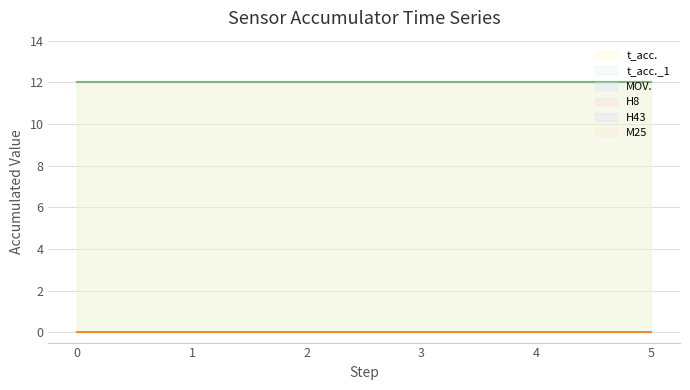

Reading left to right, what are all the values shown in this chart?

MOV.: 0	0	0	0	0	0	0	0	0	0	0	0	0	0	0
H8: 0	0	0	0	0	0	0	0	0	0	0	0	0	0	0
t_acc.: 12	12	12	12	12	12	12	12	12	12	12	12	12	12	12
H43: 0	0	0	0	0	0	0	0	0	0	0	0	0	0	0
t_acc._1: 12	12	12	12	12	12	12	12	12	12	12	12	12	12	12
M25: 0	0	0	0	0	0	0	0	0	0	0	0	0	0	0